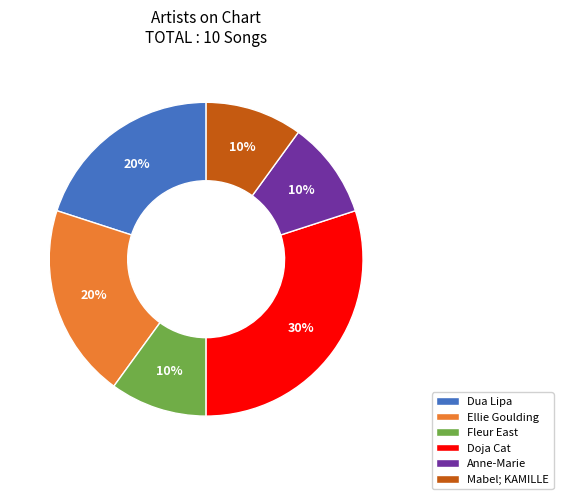

Between Doja Cat and Dua Lipa, which is larger?

Doja Cat